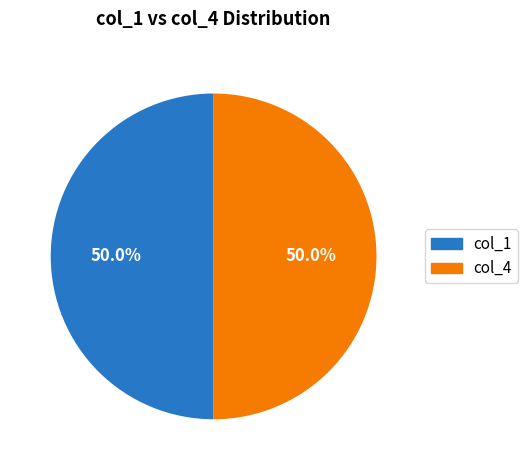

What portion of the pie excludes col_1?

50.0%